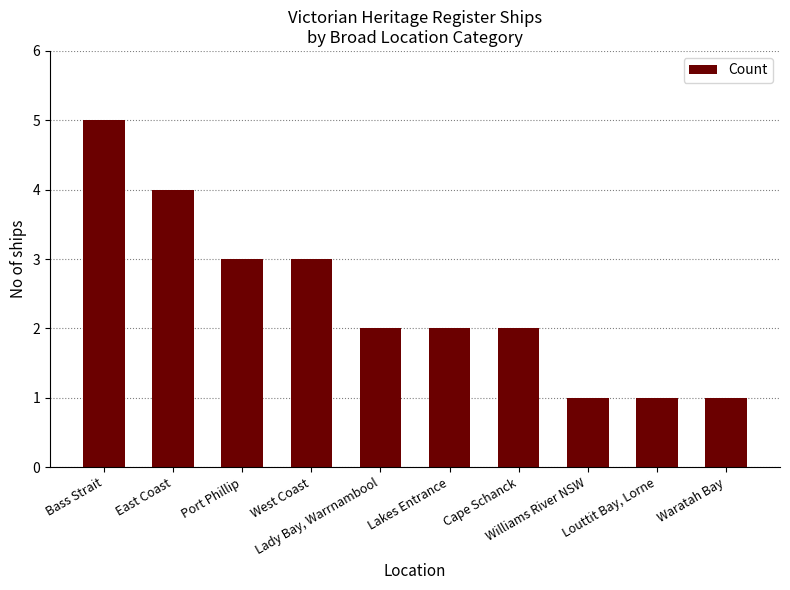

Where does the data first go above 2?

Bass Strait